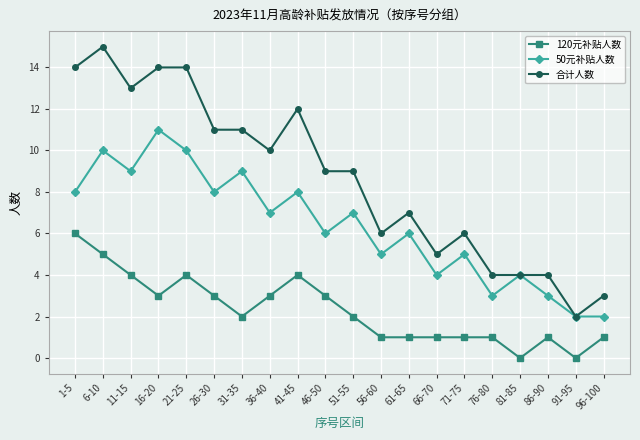

How many data points in 50元补贴人数 are less than 7?

10